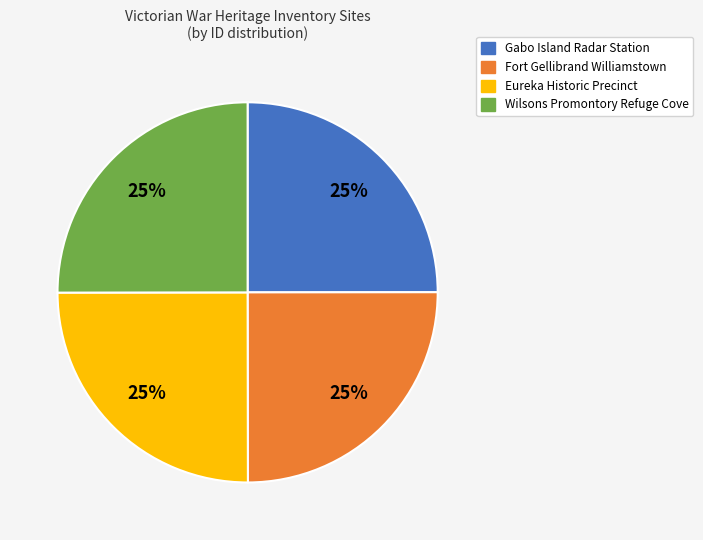

Is it true that Wilsons Promontory Refuge Cove is 25% of the pie?

True